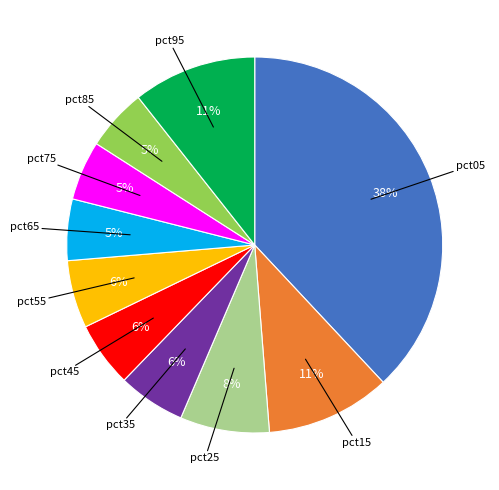

To the nearest percent, what is the average slice percentage?

10%